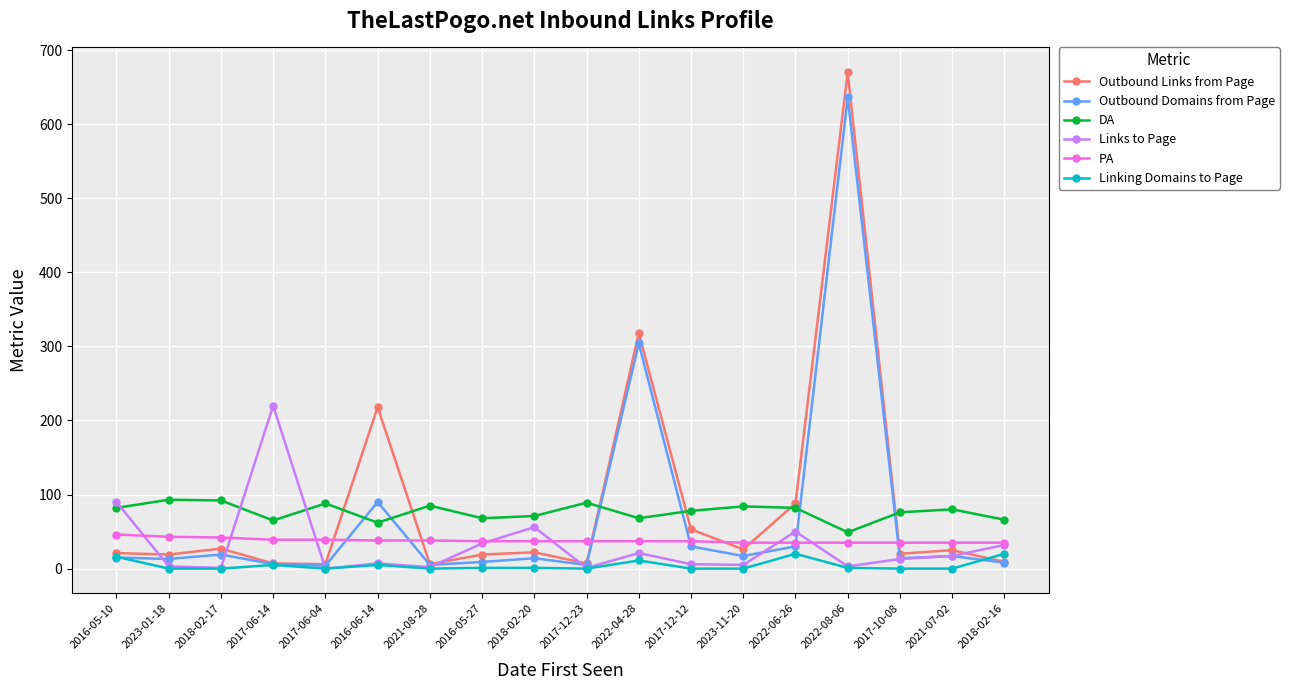

What is the label of the 5th point from the right?

2022-06-26